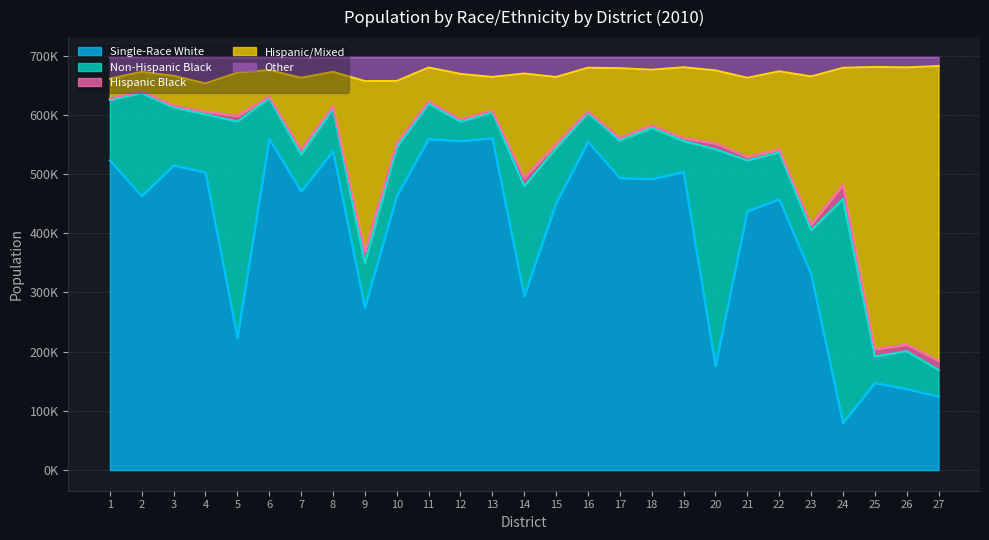

What are all the series names shown in the legend?

Single-Race White, Non-Hispanic Black, Hispanic Black, Hispanic/Mixed, Other